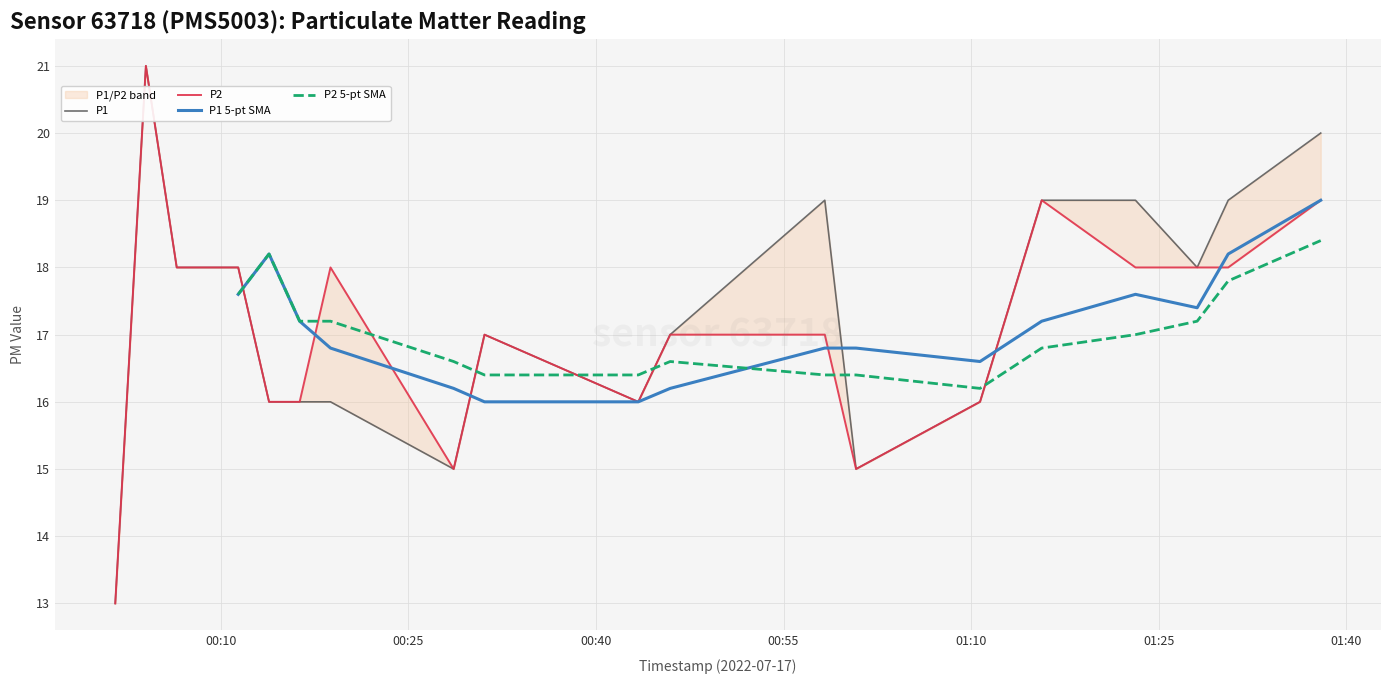

What is the sum of all P1 values?

346.0